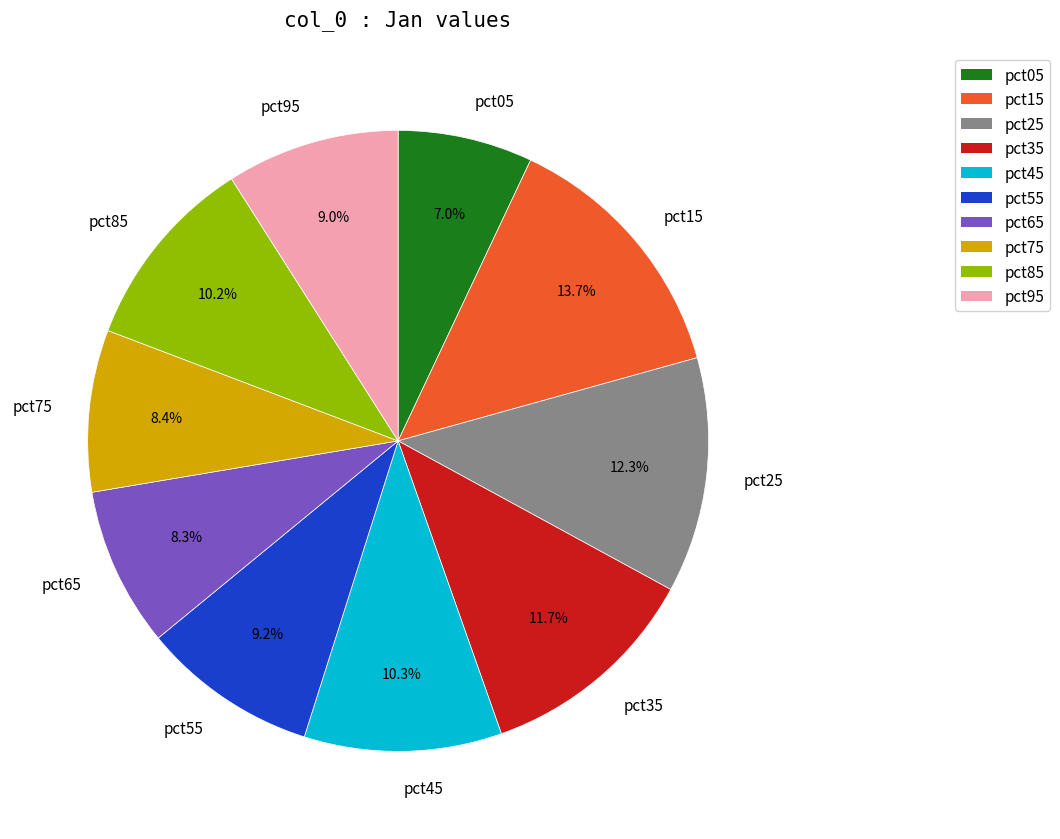

Which slice is the largest?

pct15